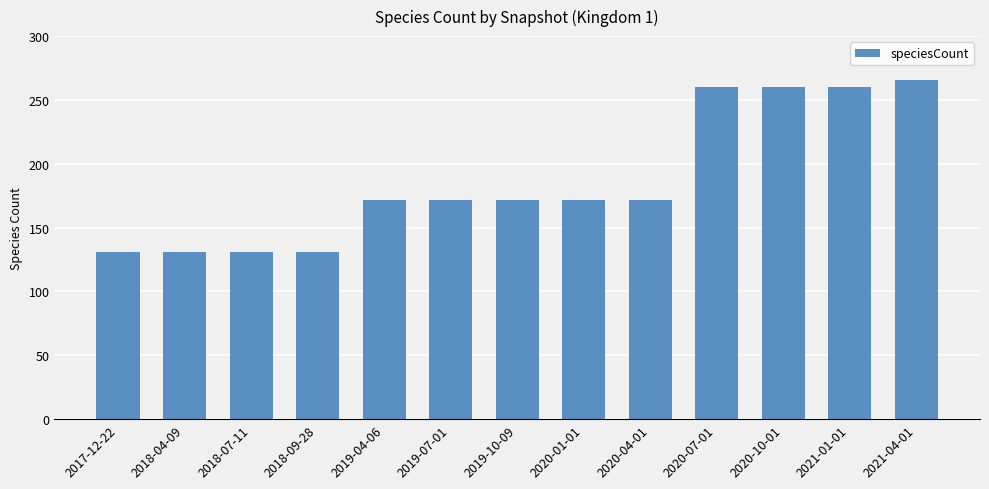

Which category has the highest value across all series?

2021-04-01